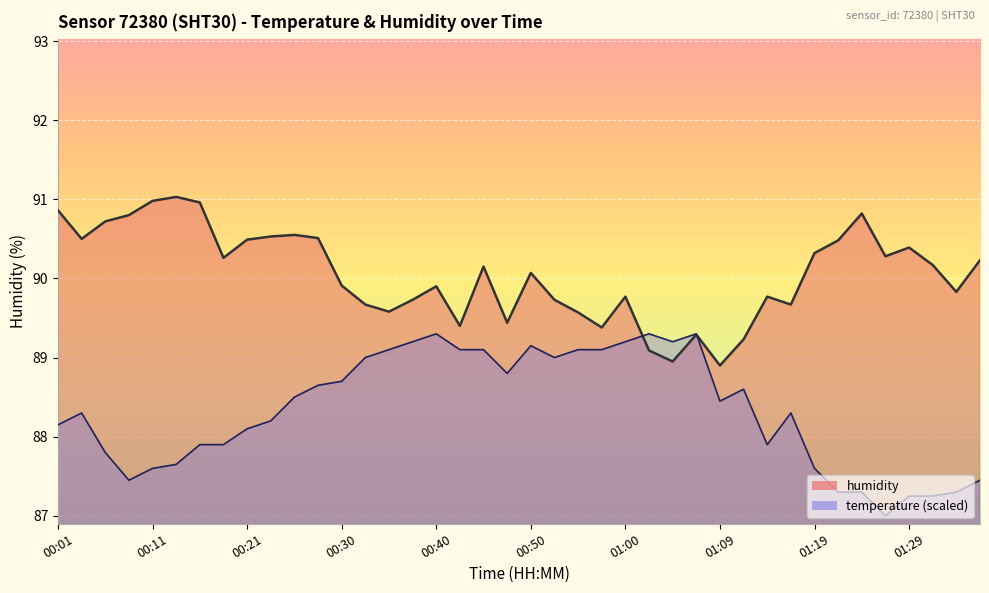

True or false: the data has more than 1 interior local peaks.

True